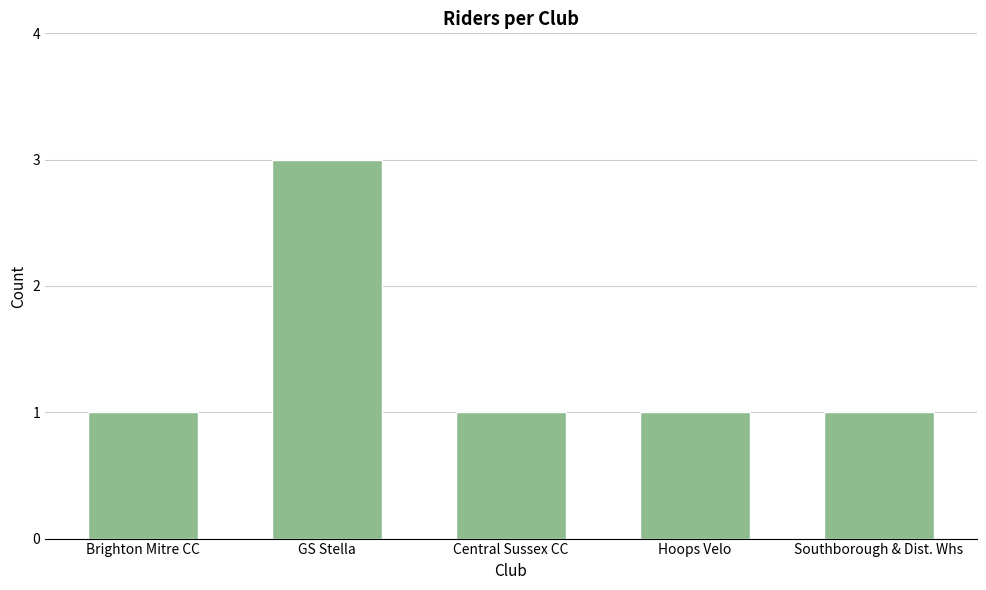

What is the label of the 1st bar from the right?

Southborough & Dist. Whs